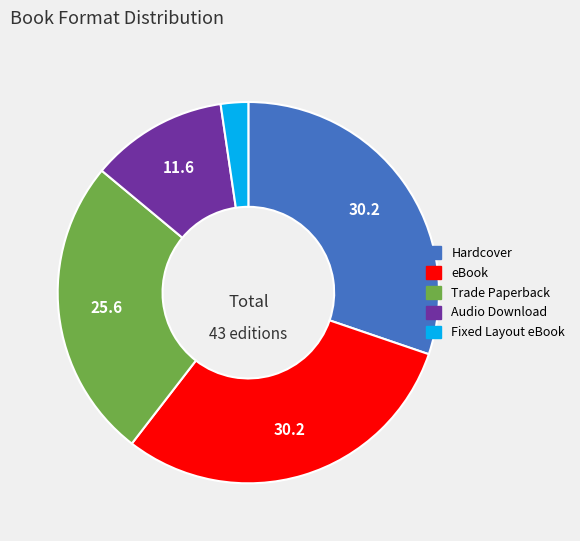

How many slices are in this pie chart?

5